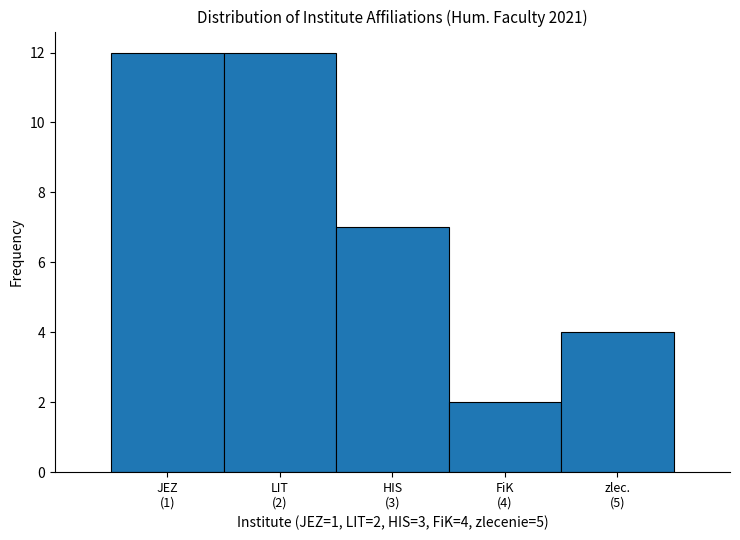

Reading left to right, transcribe all the data shown in this chart.

12	12	7	2	4